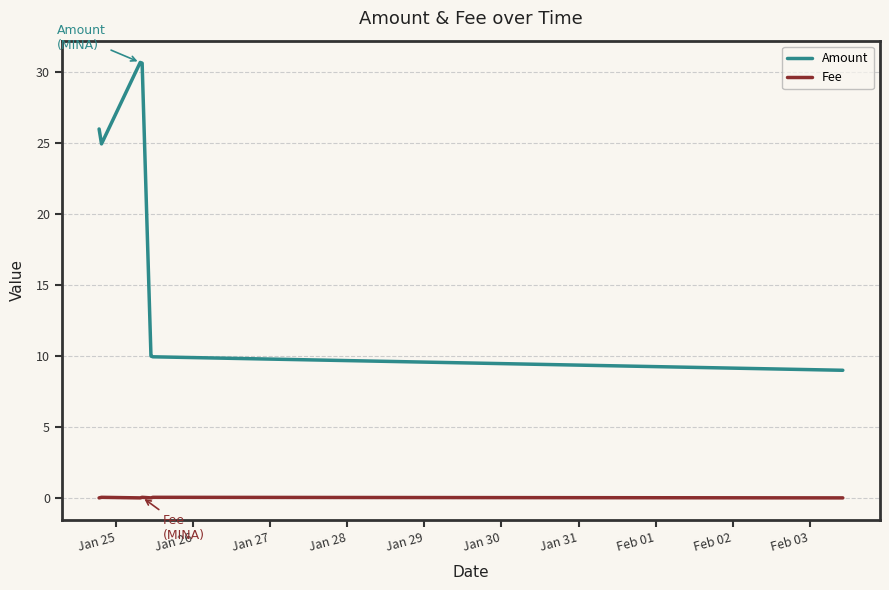

What is the greatest value displayed?

30.7